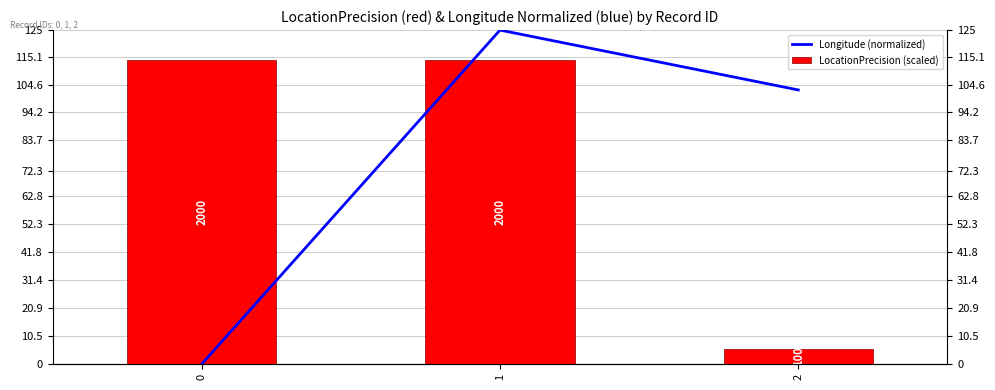

True or false: Longitude (normalized) has a value of 0.0 at 0.

True